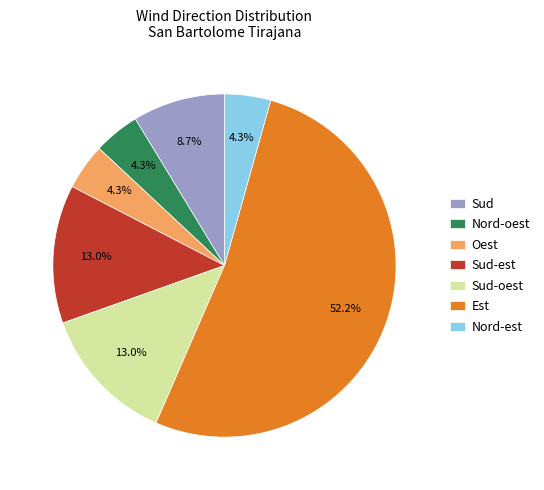

Which category has the biggest portion of the pie?

Est